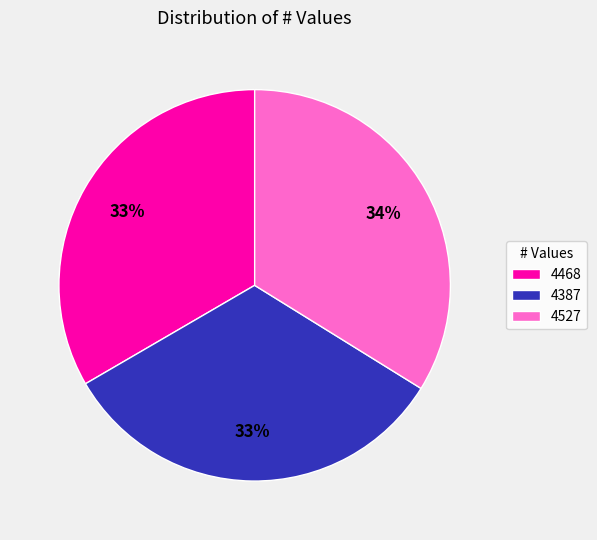

What is the ratio of the value at 4468 to the value at 4527?

1.0